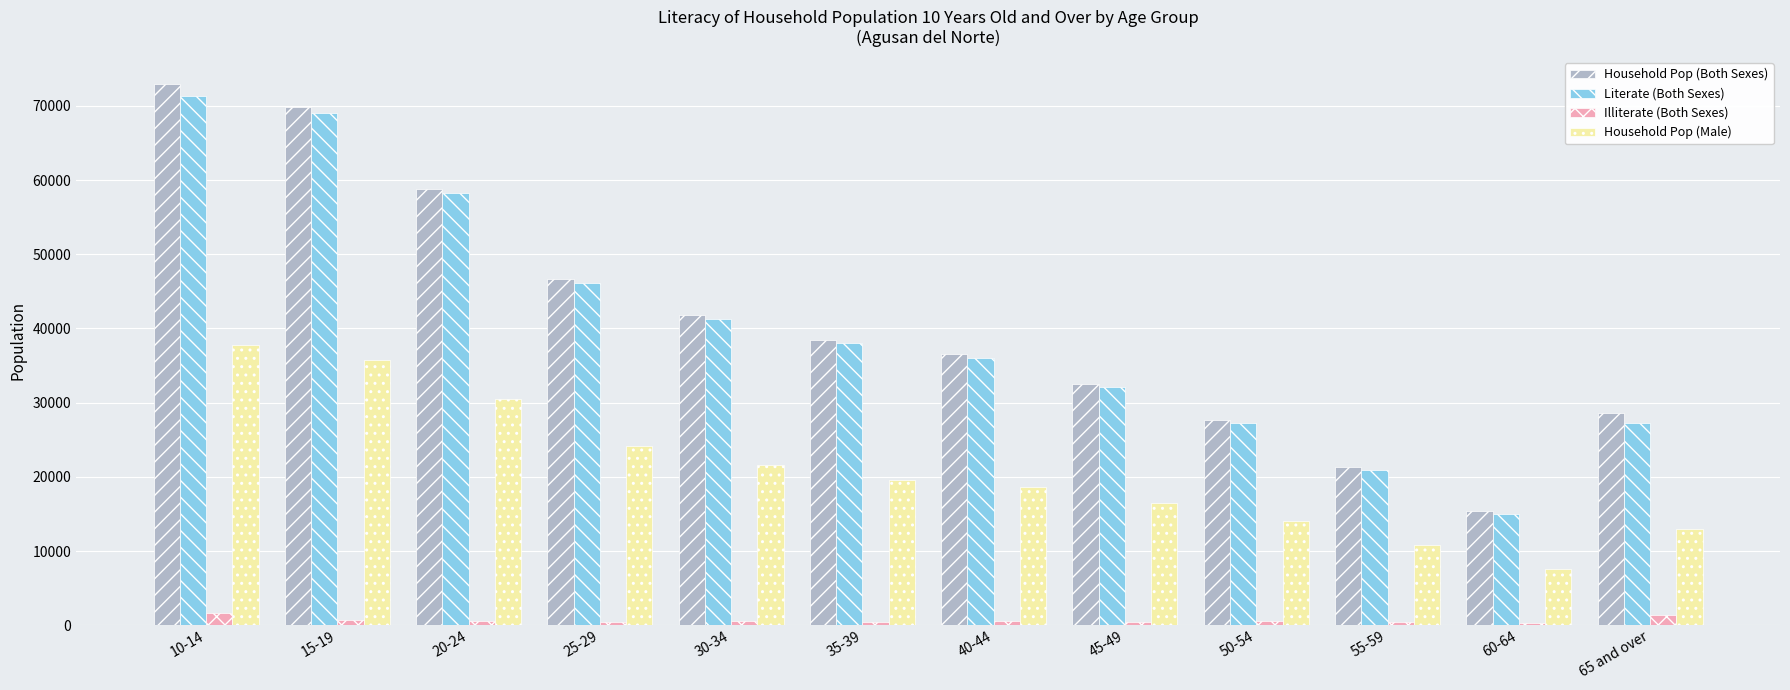

Which category has the lowest value in the Household Pop (Both Sexes) series?

60-64